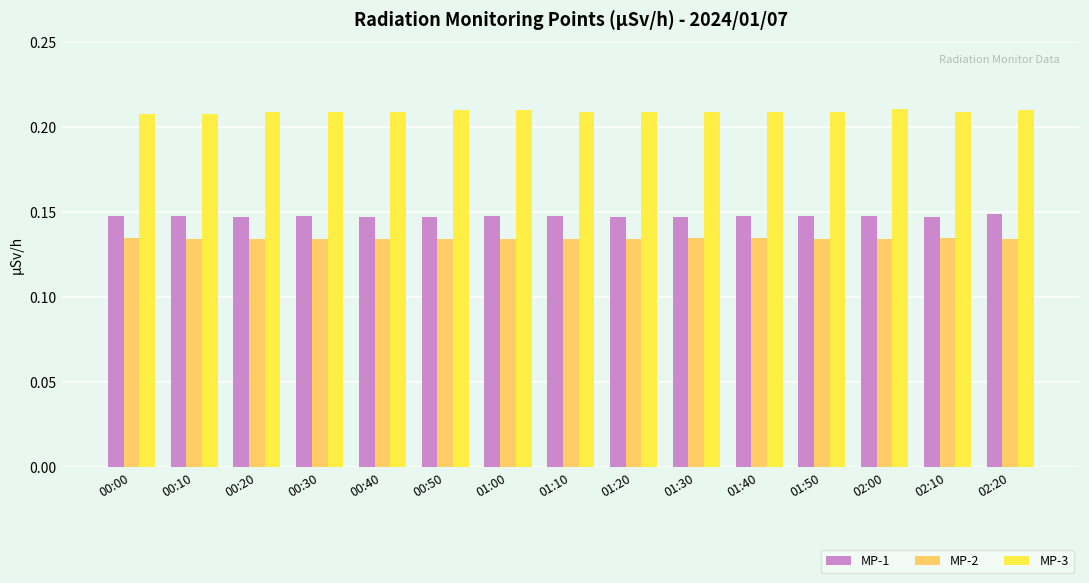

What is the sum of all MP-1 values?

2.2